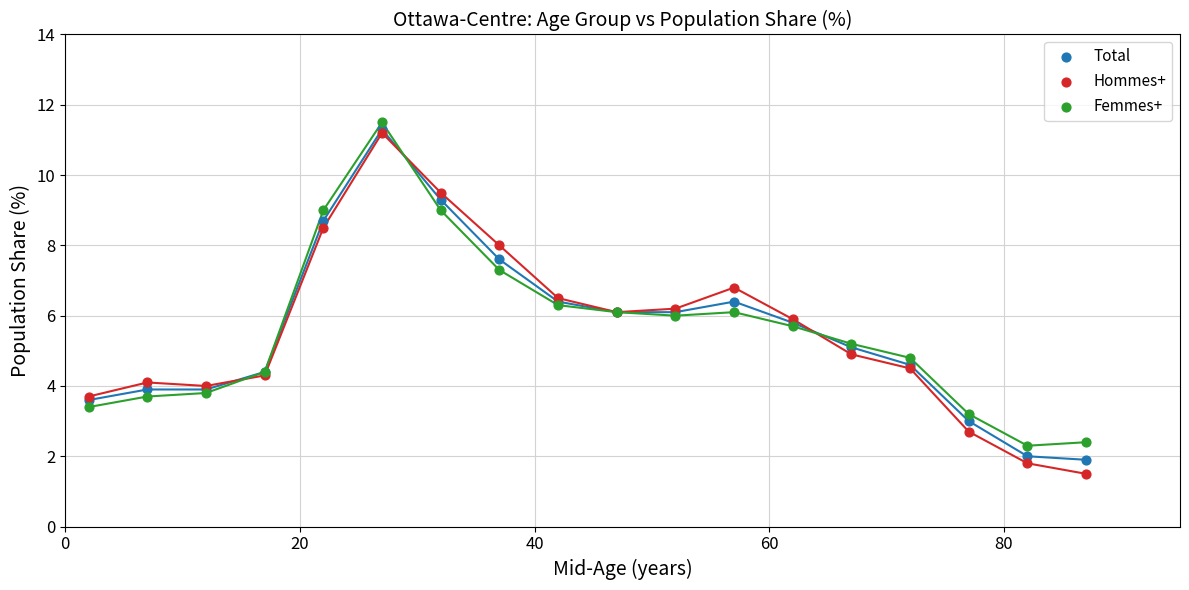

What are all the series names shown in the legend?

Total, Hommes+, Femmes+